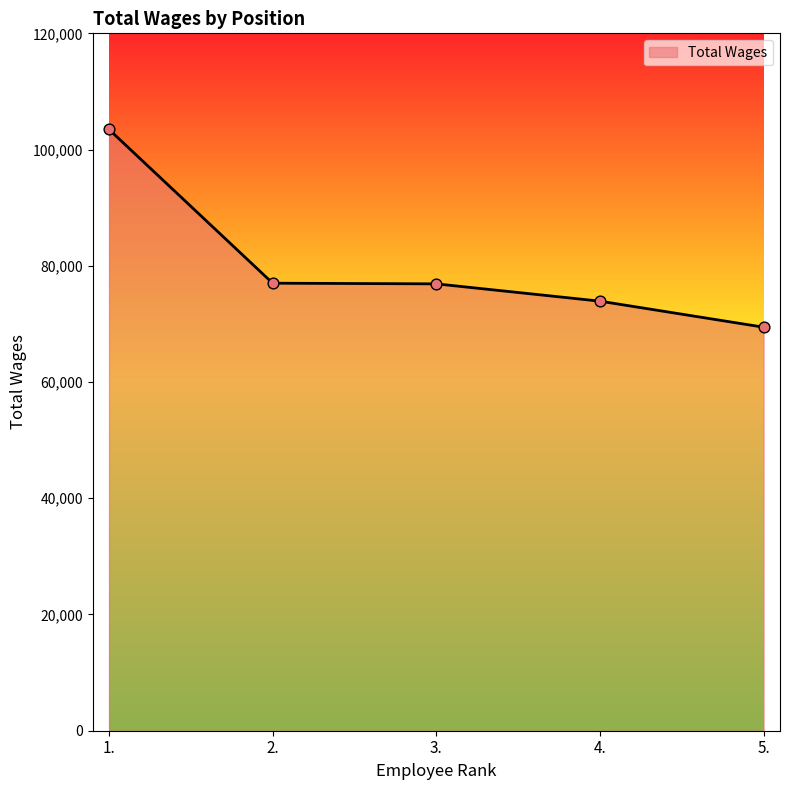

Approximately how many times larger is the value at 4. compared to 3.?

1.0